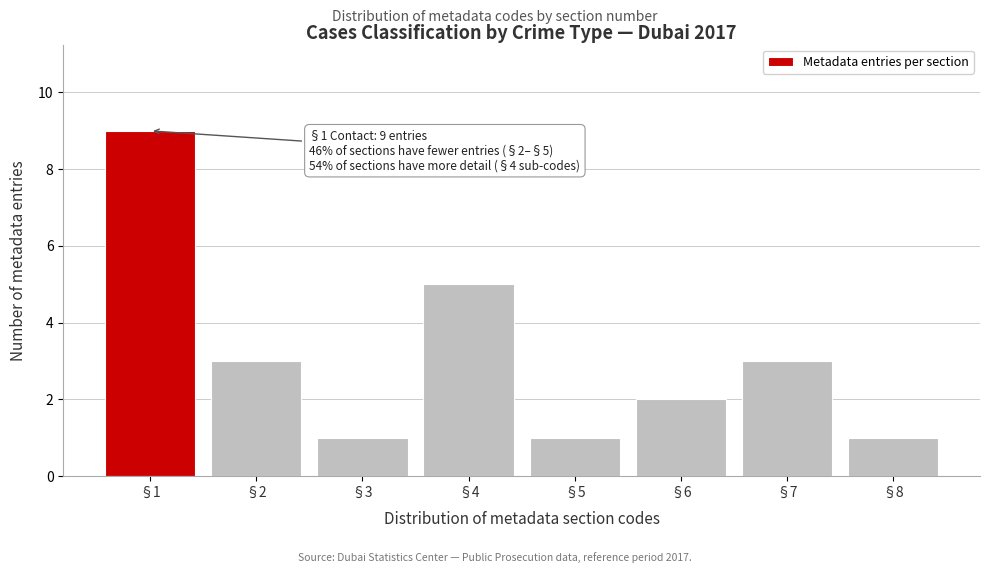

Reading left to right, extract all data points from this chart.

§1=9	§2=3	§3=1	§4=5	§5=1	§6=2	§7=3	§8=1